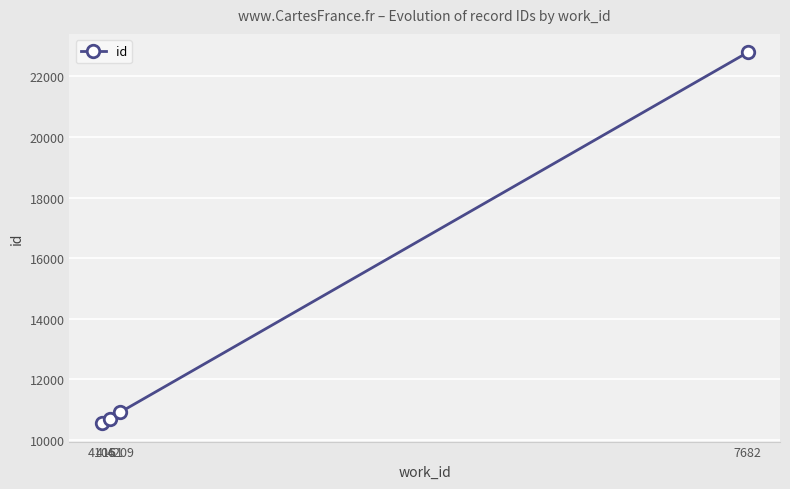

What is the change in value from 4106 to 4209?

+360